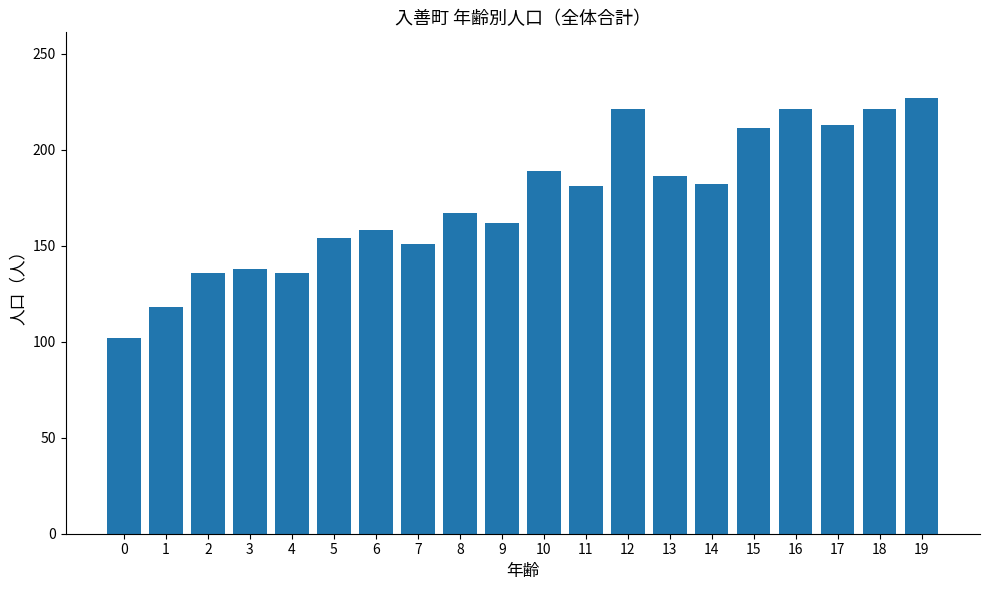

Approximately how many times larger is the value at 19 compared to 14?

1.2